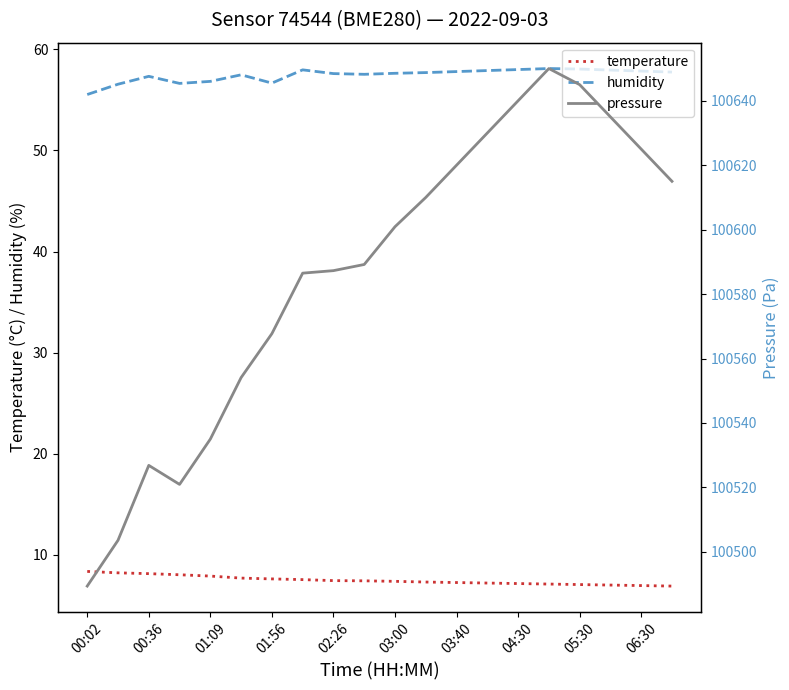

At which category is the sum across all series the highest?

15